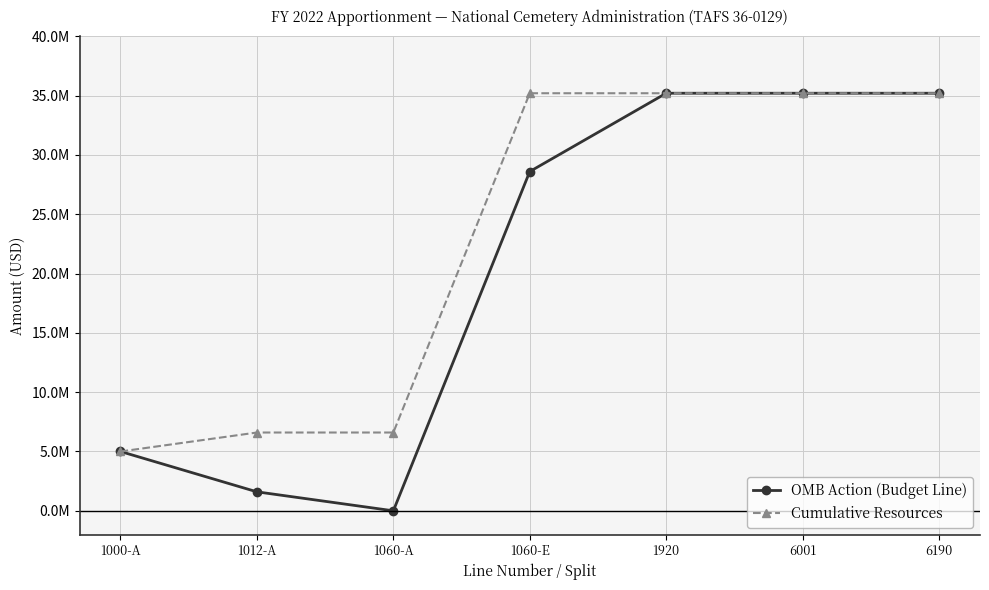

True or false: Cumulative Resources and OMB Action (Budget Line) intersect in this chart.

False